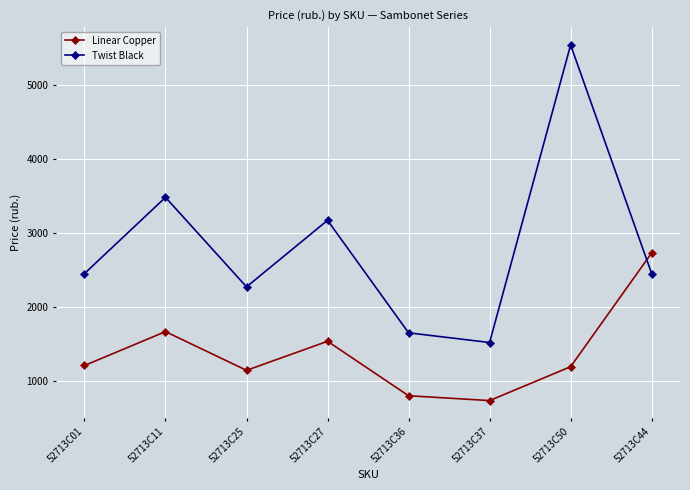

How many values in the Twist Black series are below 2453?

3